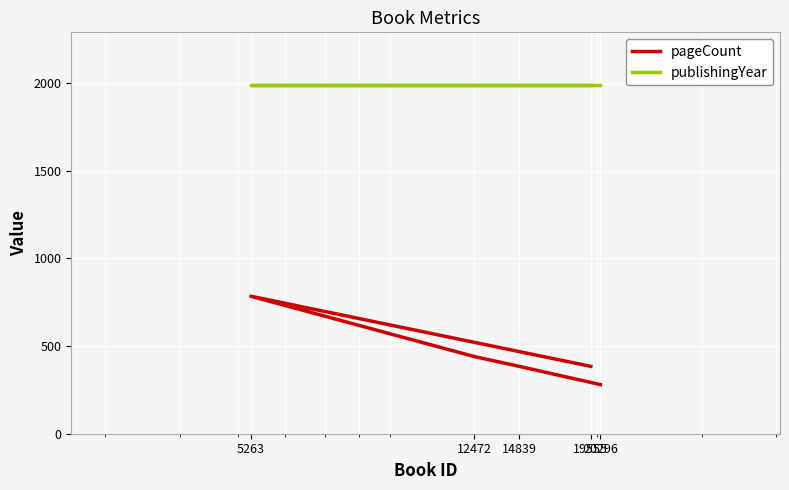

At how many categories does at least one series exceed 317?

5